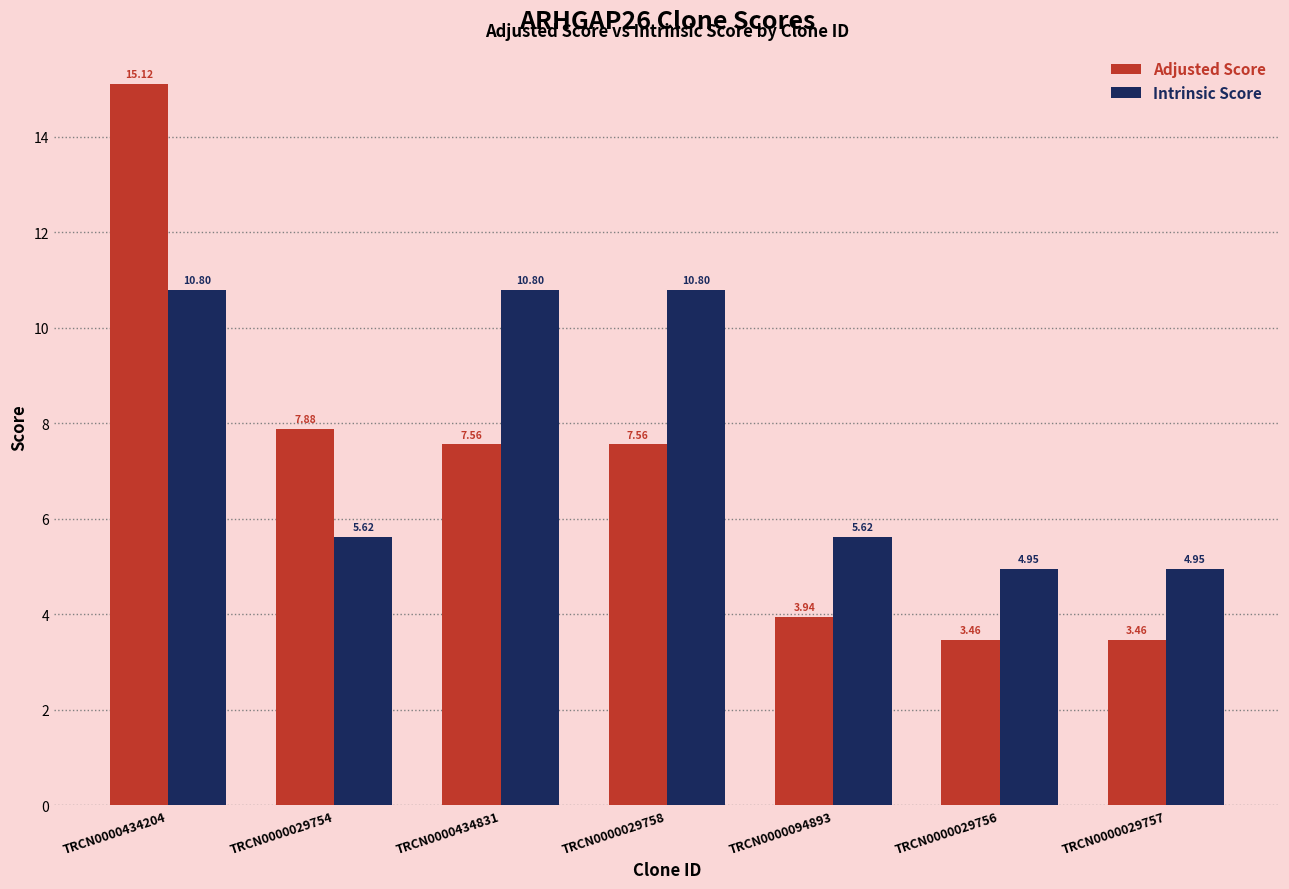

What is the label of the 1st bar from the right?

TRCN0000029757